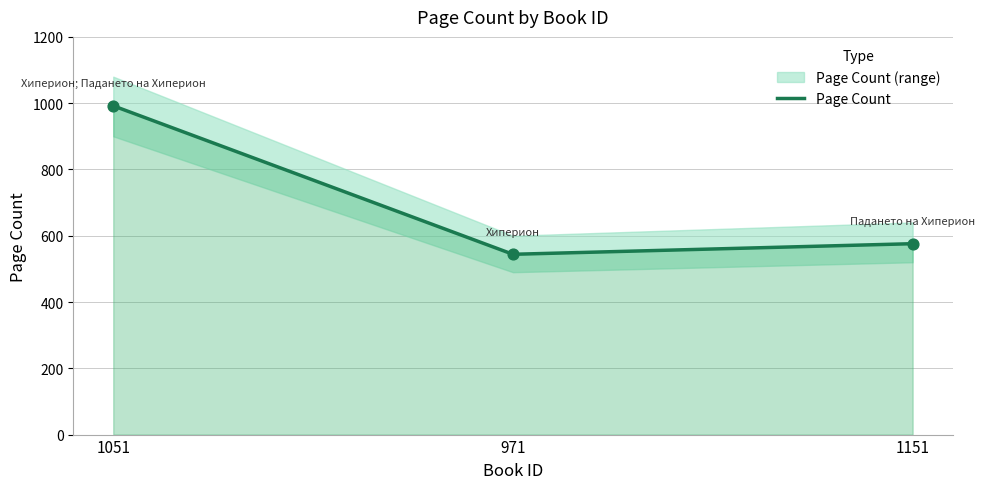

Approximately how many times larger is the value at 971 compared to 1151?

0.9